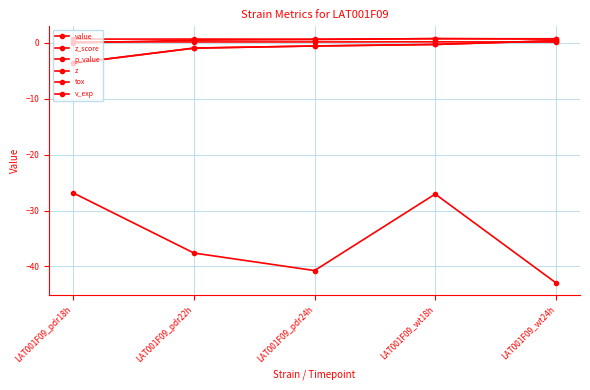

Is this an area chart (filled region under the line)?

No